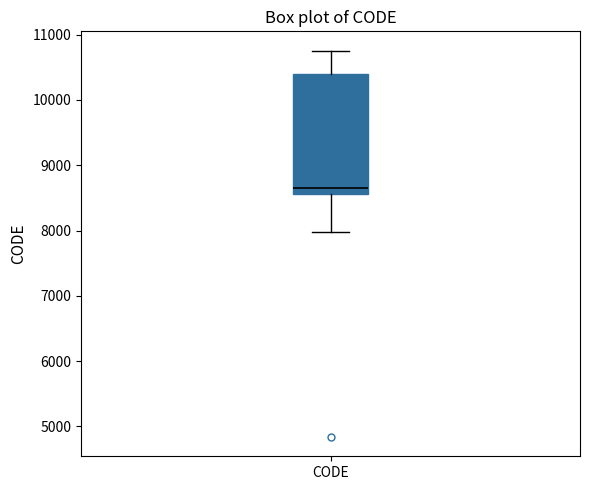

Where does the upper whisker of the box for CODE end on the y-axis? The values are not printed on the chart, so give them approximately, as read against the axis.

10800